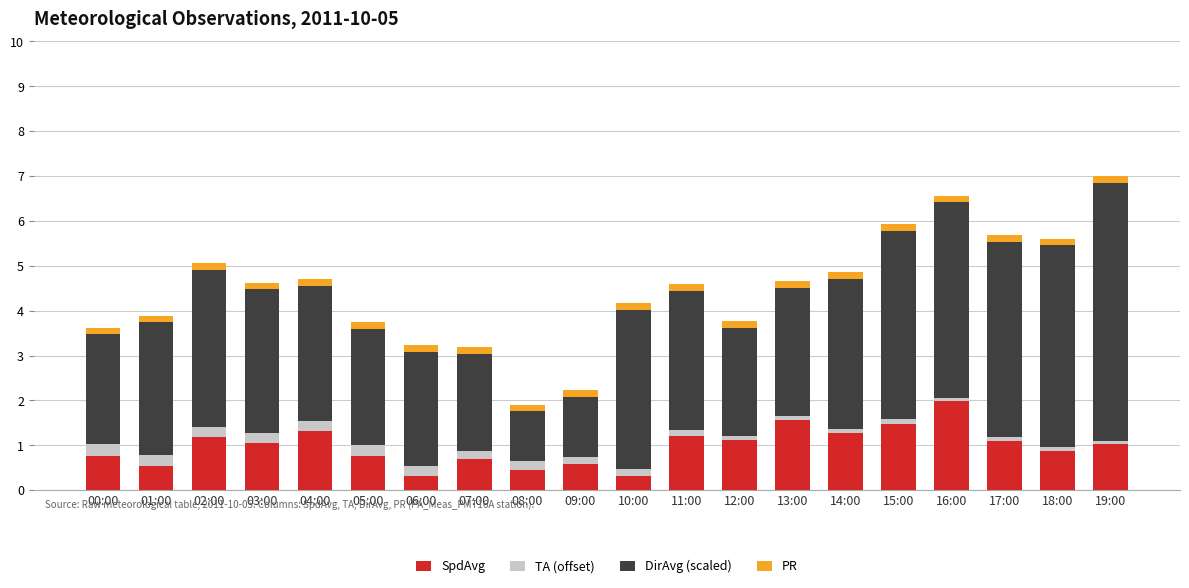

Is it true that SpdAvg equals 1.3 at 14:00?

True